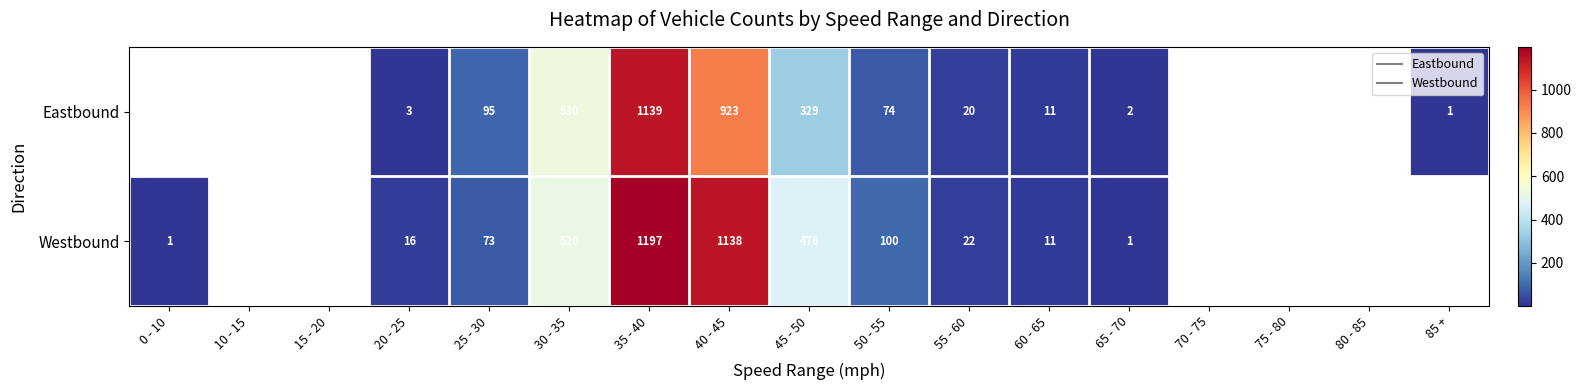

The Westbound series shows 1.7 at 65 - 70. True or false?

False